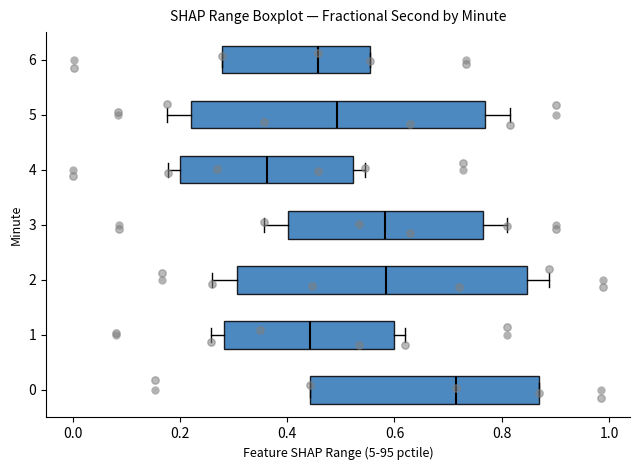

Which box's median line is the furthest to the right?

0